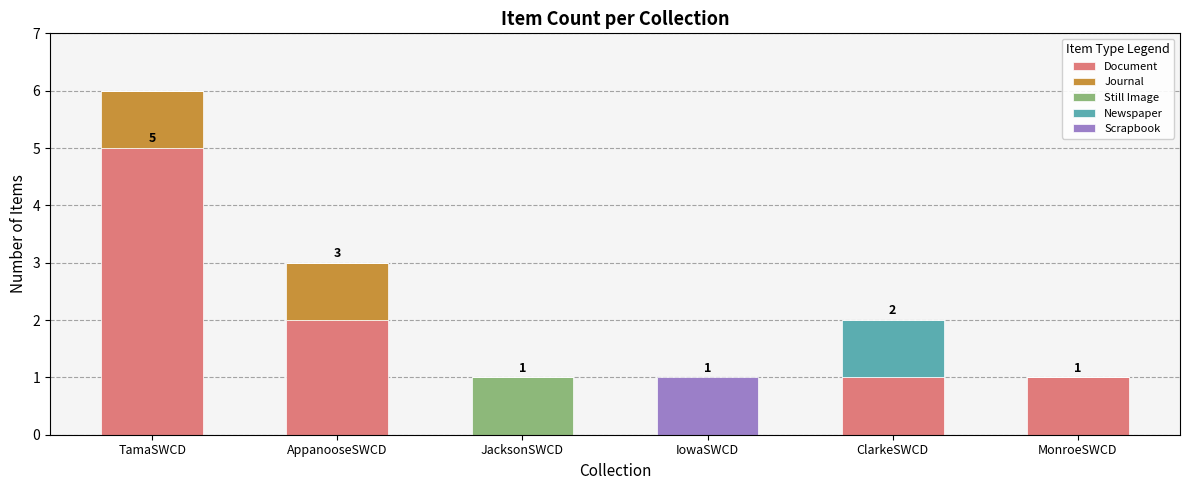

Which category has the highest value in the Document series?

TamaSWCD